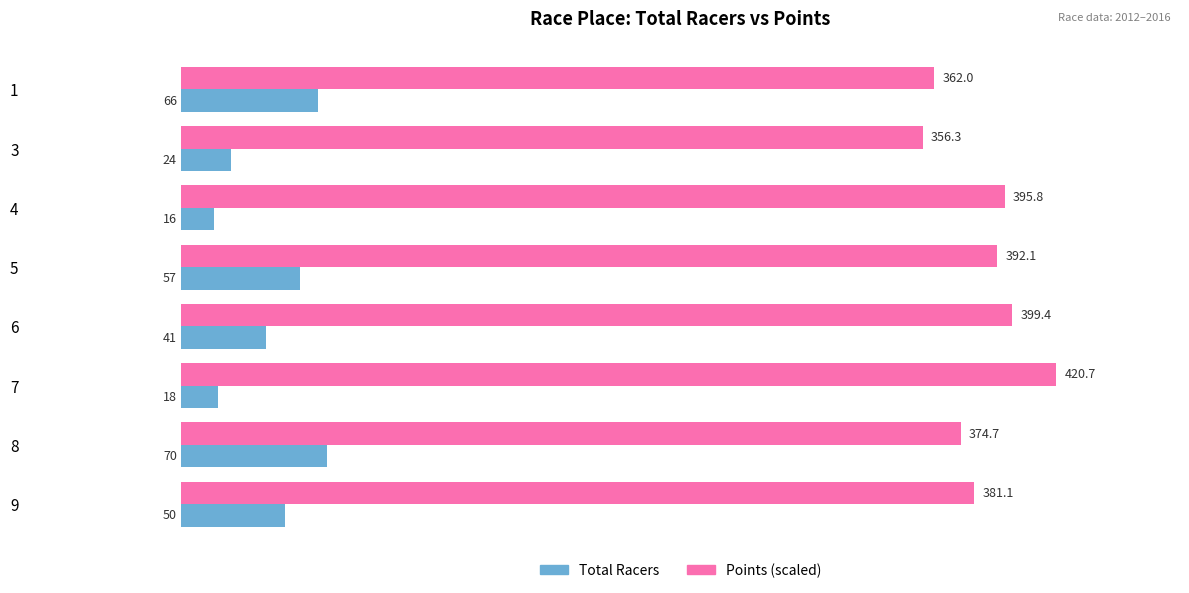

At which category does the chart reach its minimum across all series?

4